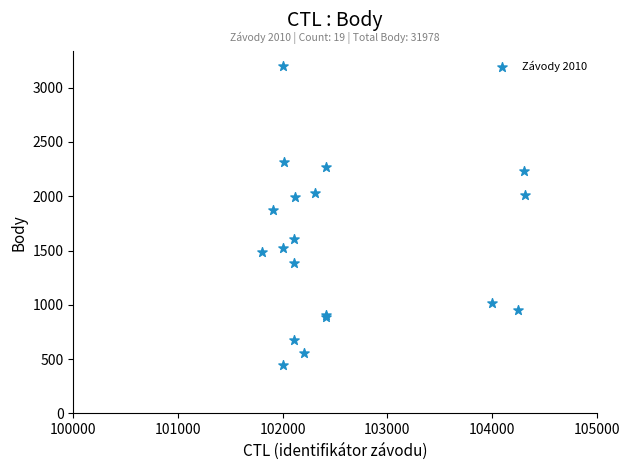

What Y value in the scatter plot is closest to 1824?

1872